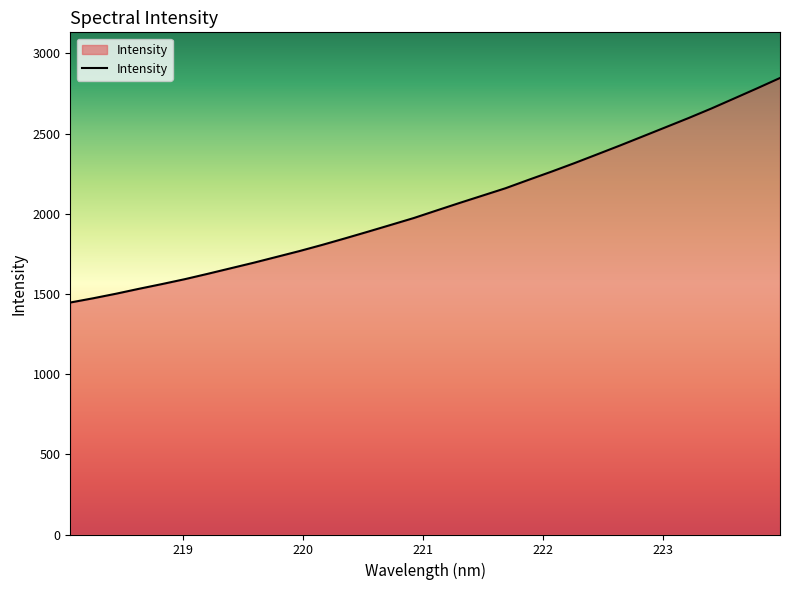

What is the difference between the maximum and minimum values?

1399.9